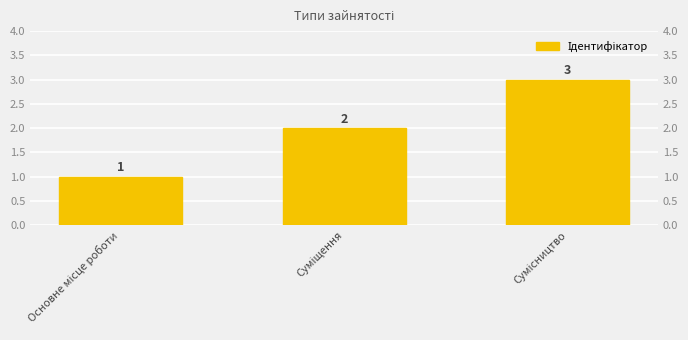

List the labels in order of value, largest first.

Сумісництво, Суміщення, Основне місце роботи